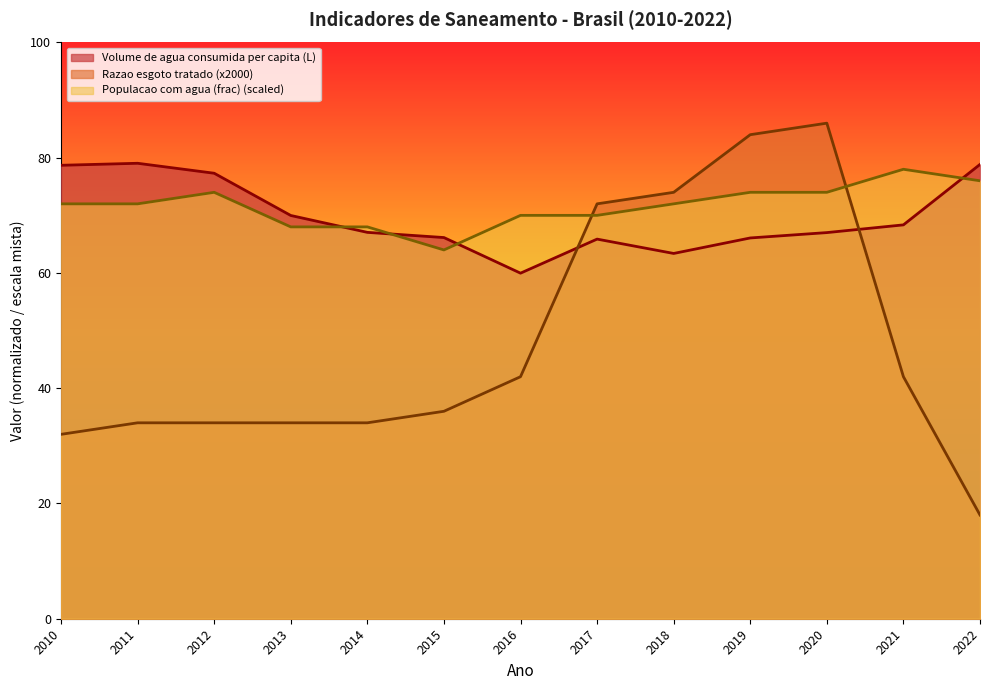

Which series has the widest spread of values?

Razao esgoto tratado (x2000)